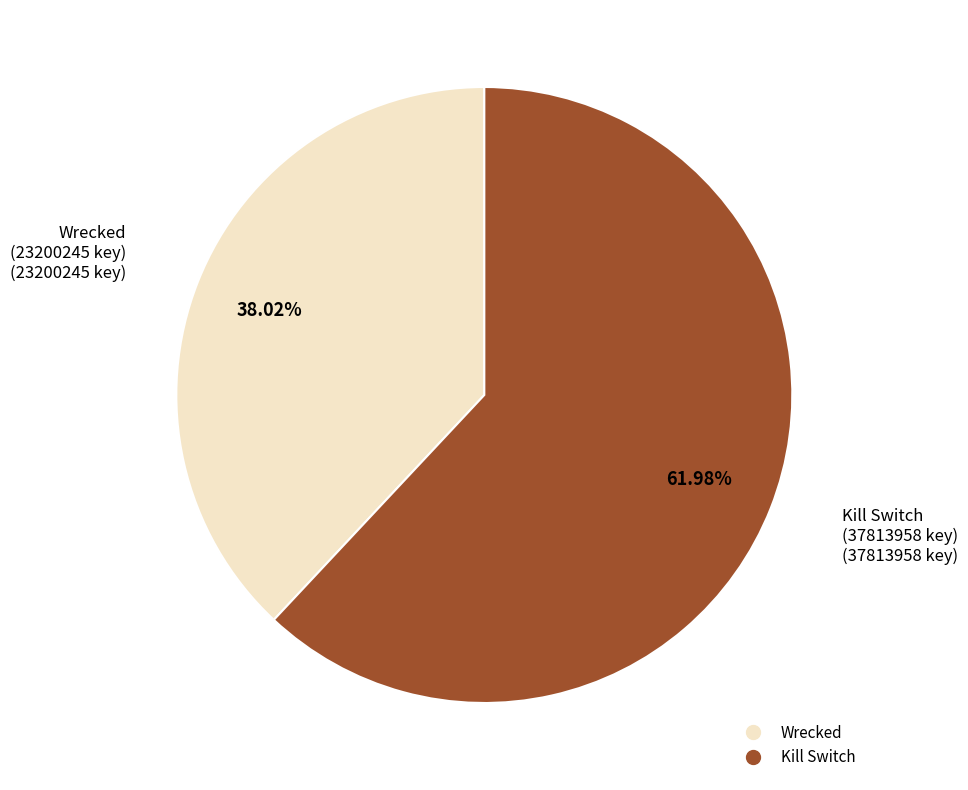

Count the number of slices in the pie.

2